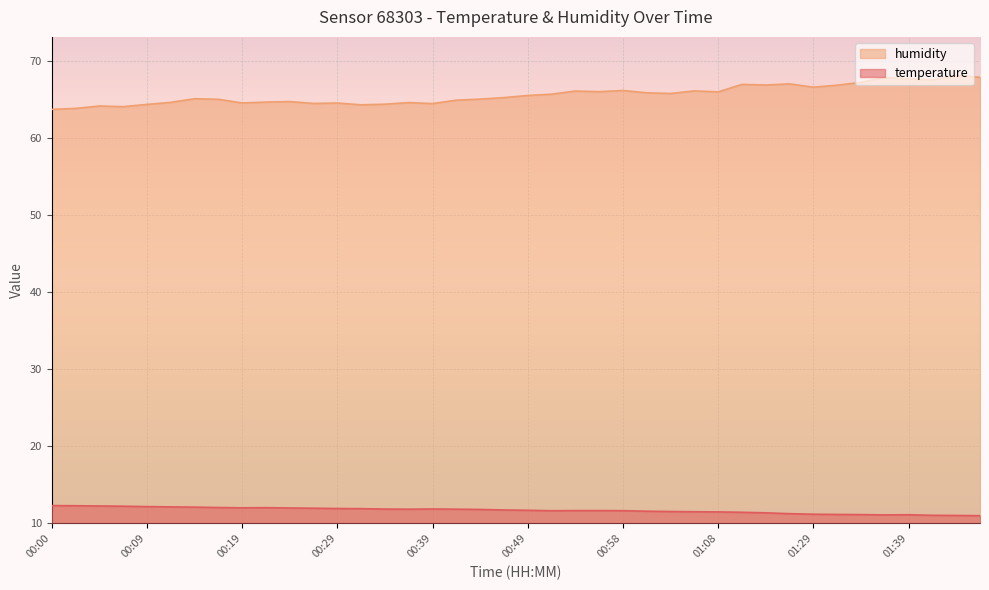

At which category does the chart reach its minimum across all series?

01:47